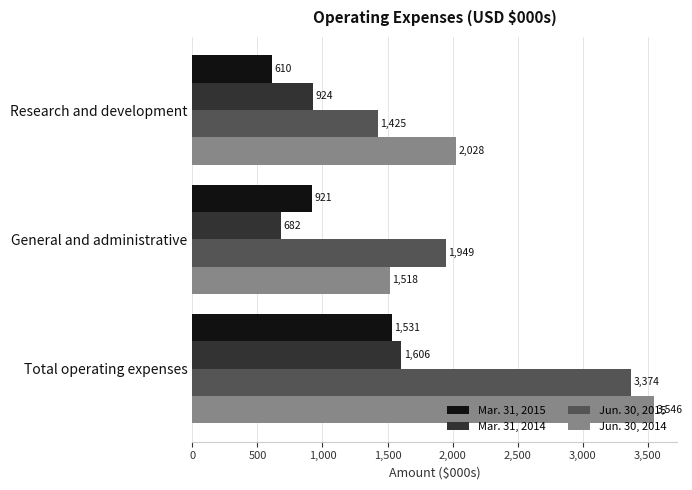

Between Research and development and General and administrative, which series saw the biggest shift?

Jun. 30, 2015